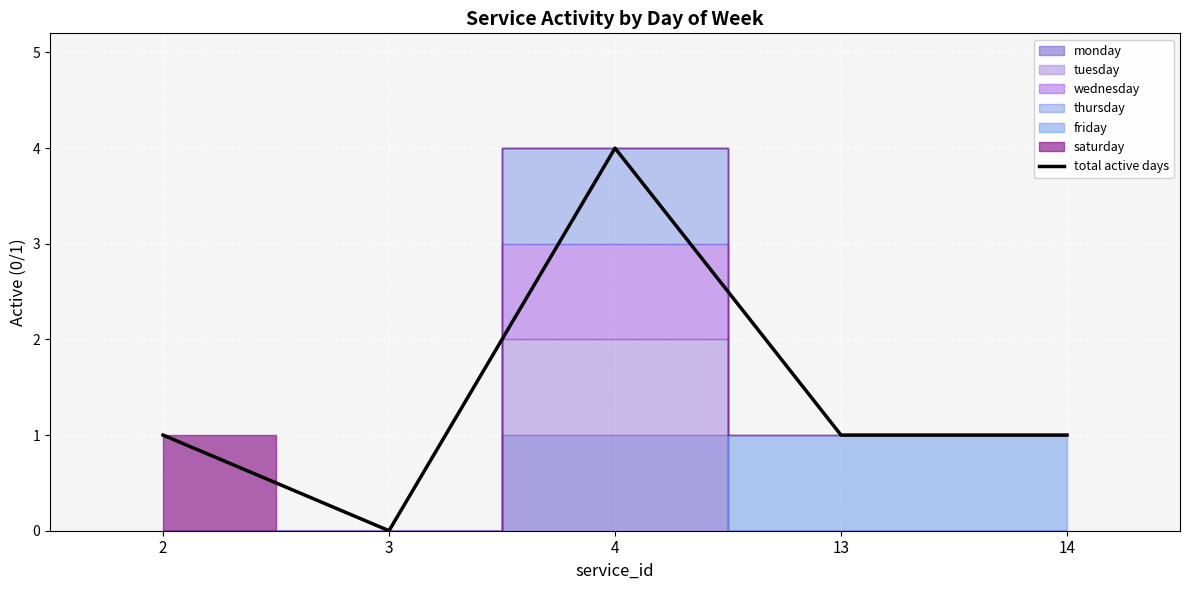

Where is the first local maximum?

4